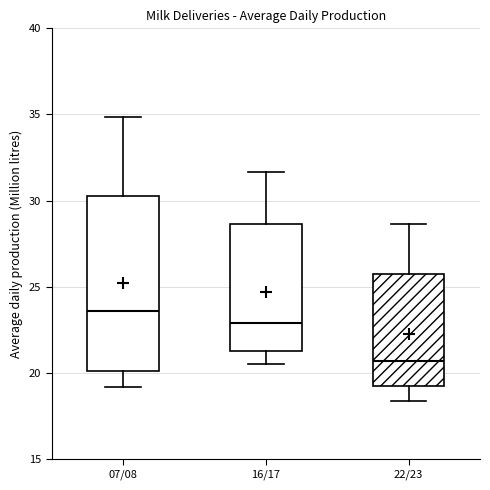

Where does the upper whisker of the box for 22/23 end on the y-axis? The values are not printed on the chart, so give them approximately, as read against the axis.

28.5